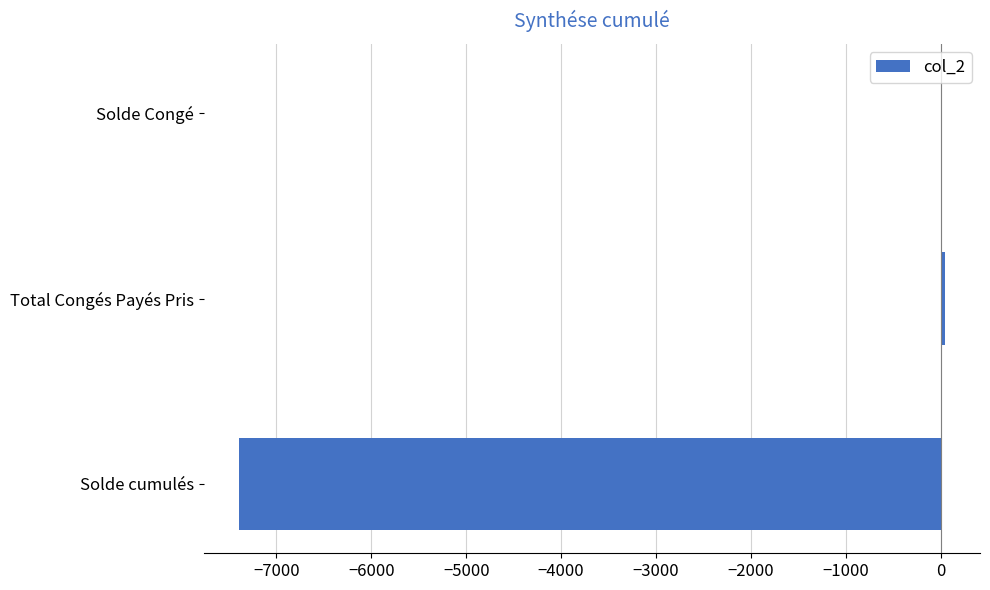

The chart shows a value of -9897.9 at Solde cumulés. True or false?

False